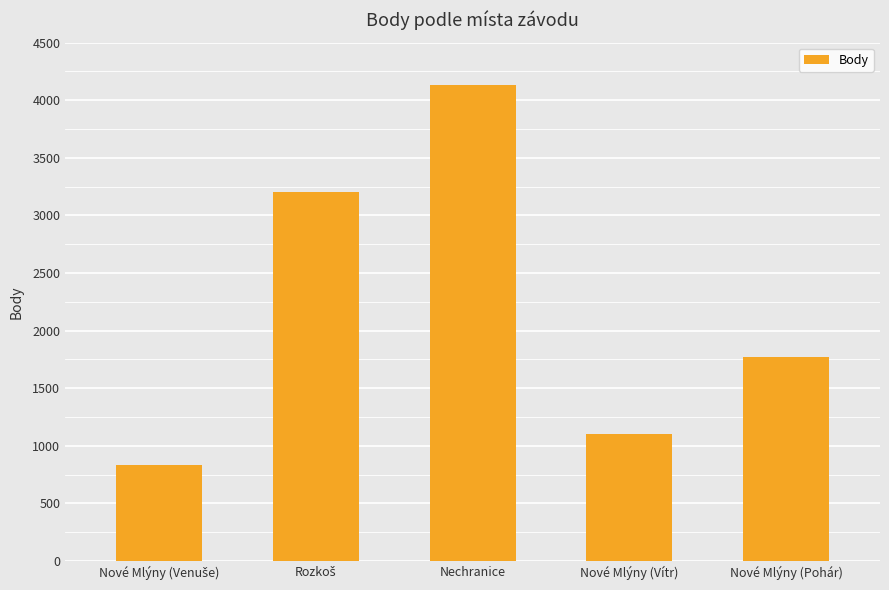

What is the minimum value shown in the chart?

837